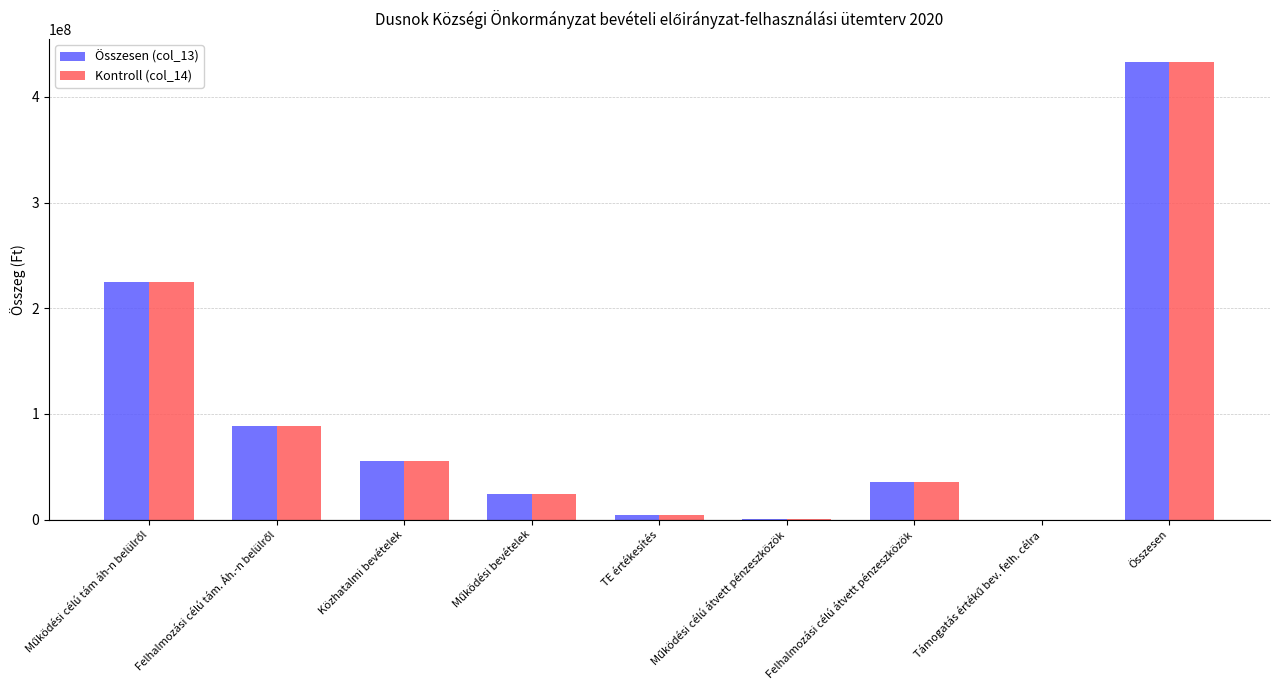

How many data points does each series have?

9